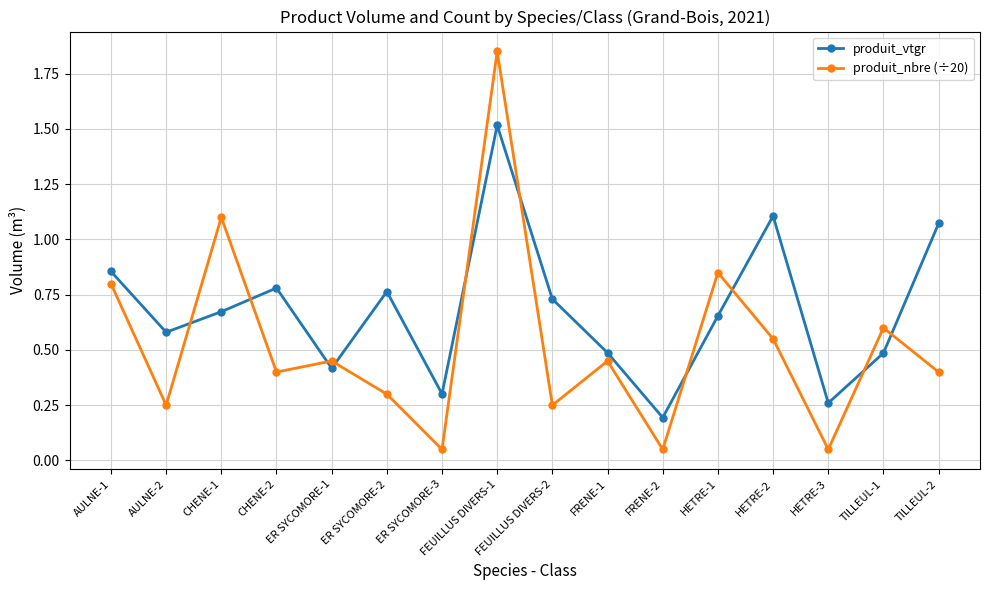

At which label does produit_nbre (÷20) reach its peak?

FEUILLUS DIVERS-1